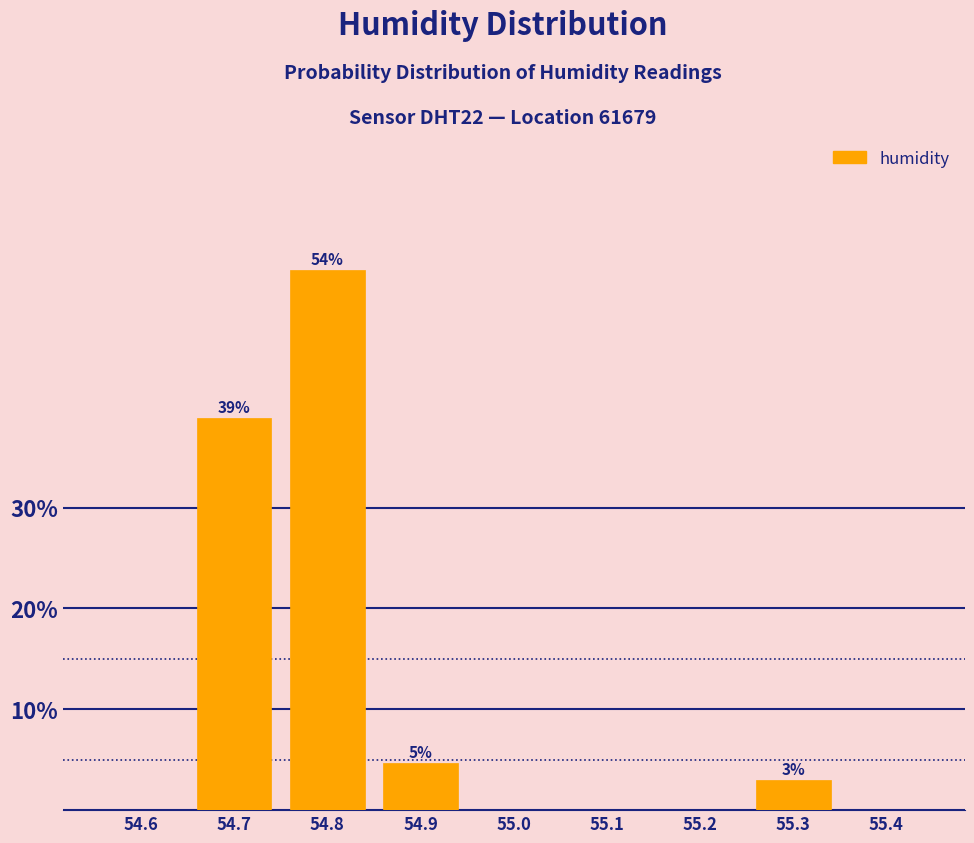

Reading left to right, list all the values displayed in this chart.

54.6=0.0	54.7=38.8	54.8=53.5	54.9=4.7	55.0=0.0	55.1=0.0	55.2=0.0	55.3=2.9	55.4=0.0